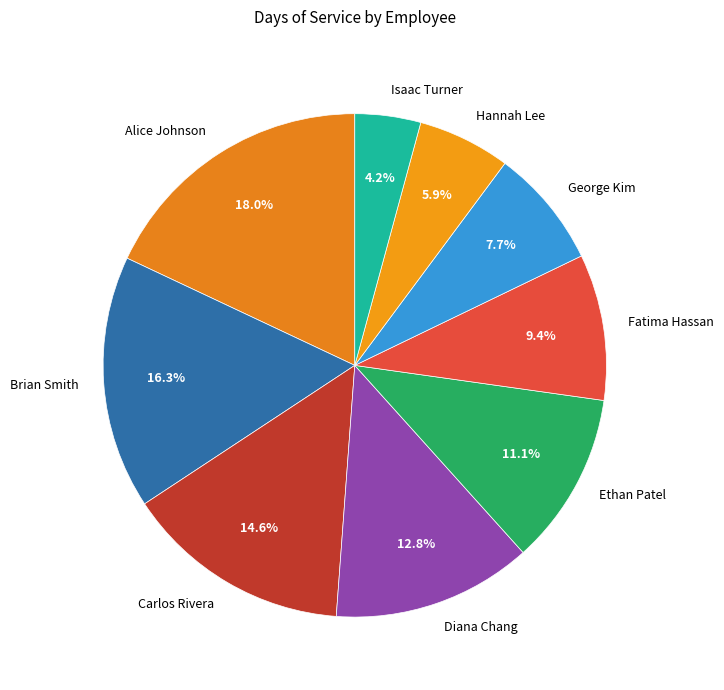

Does any single category account for the majority?

No